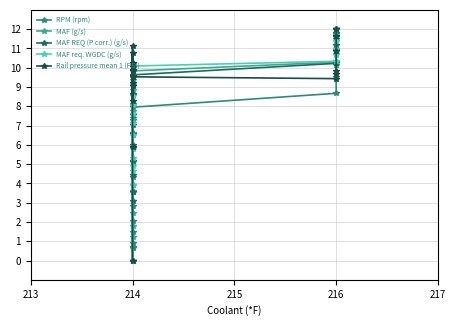

How many values in RPM (rpm) are above zero?

19